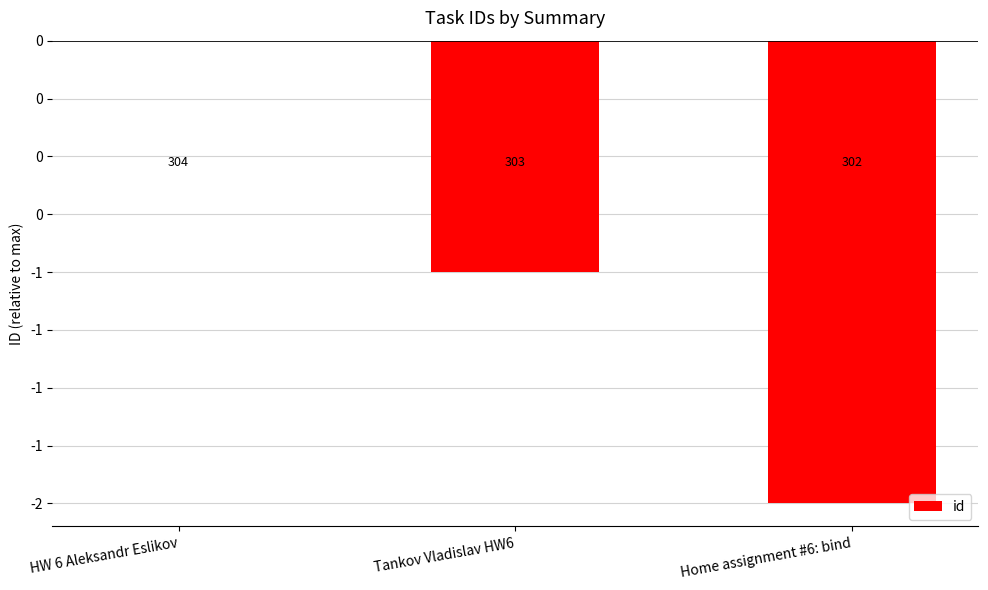

Are the bars horizontal?

No